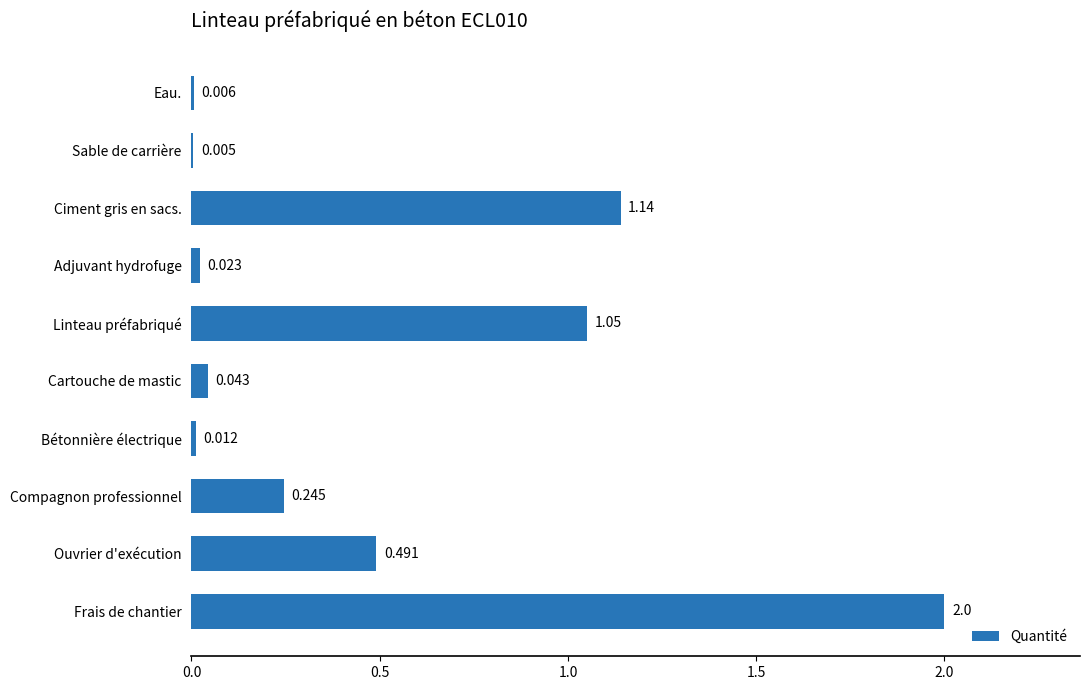

At which category does the chart reach its peak across all series?

Frais de chantier